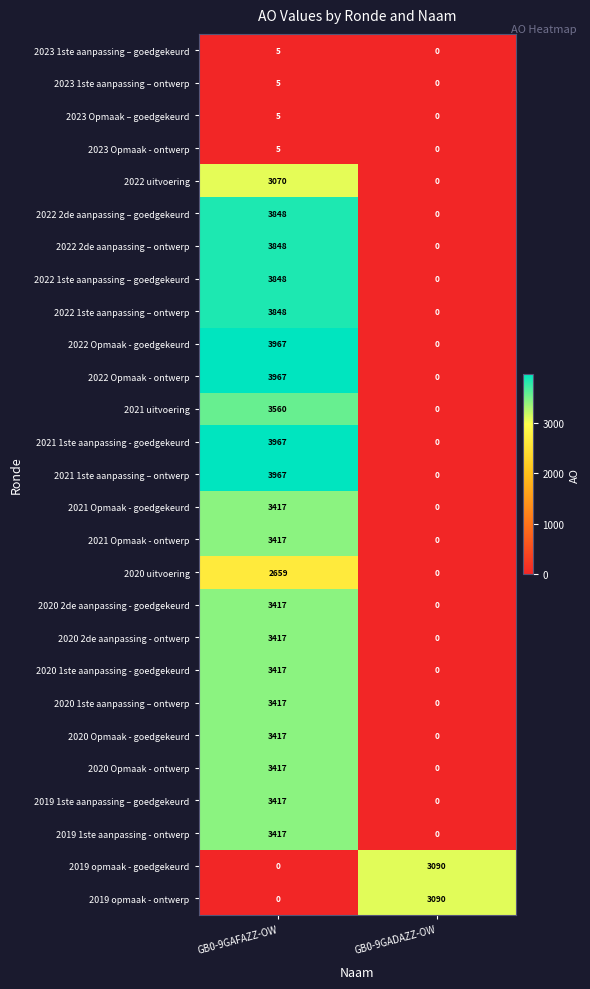

What is the difference between the 2021 Opmaak - ontwerp values at GB0-9GADAZZ-OW and GB0-9GAFAZZ-OW?

3417